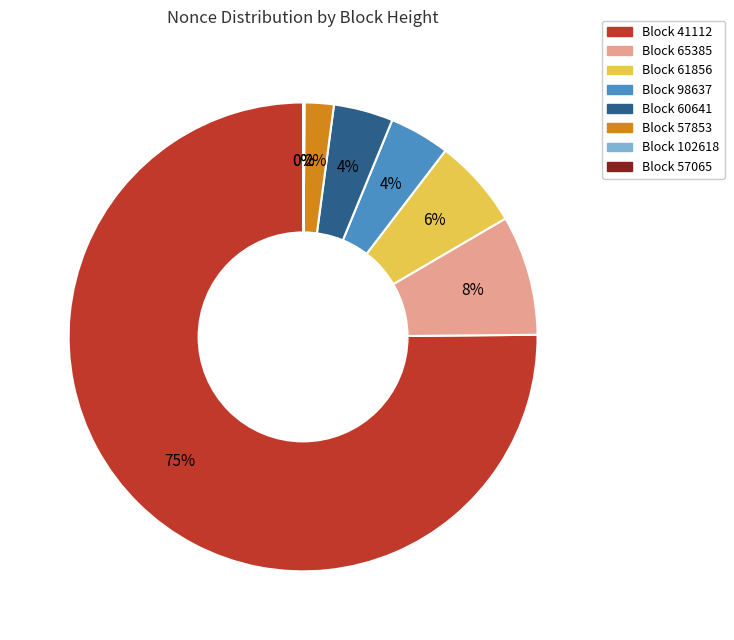

What is the largest slice in the pie chart?

Block 41112